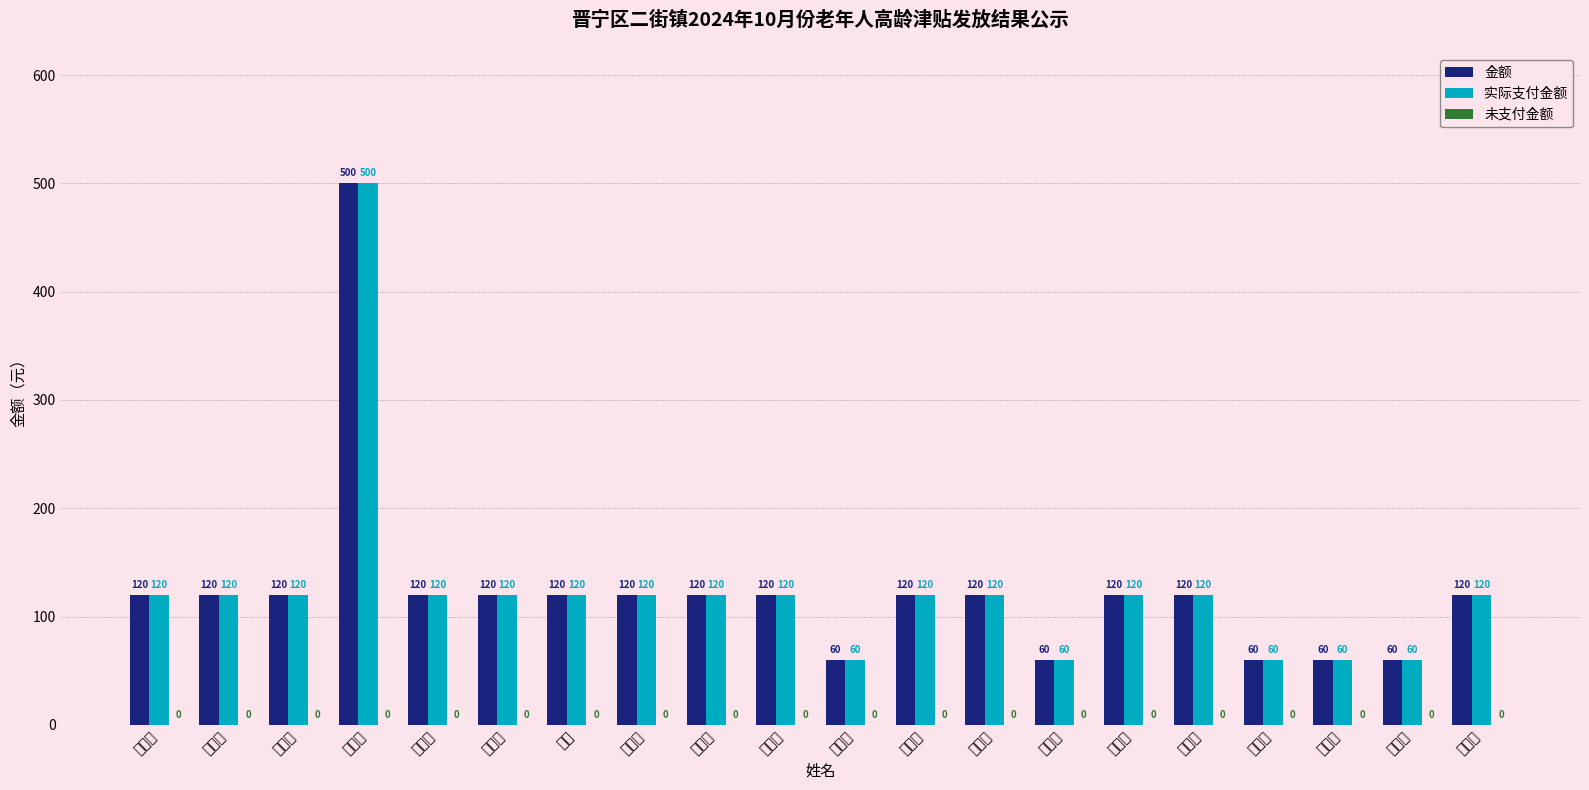

Rank the series by their maximum value, from highest to lowest.

金额, 实际支付金额, 未支付金额